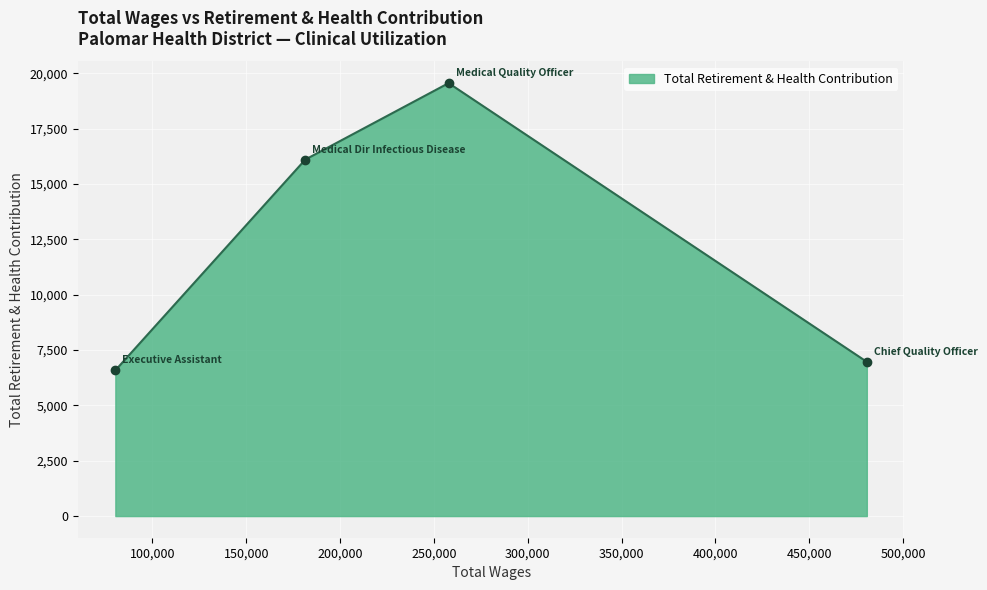

How many interior local peaks (higher than both neighbors) does the data have?

1